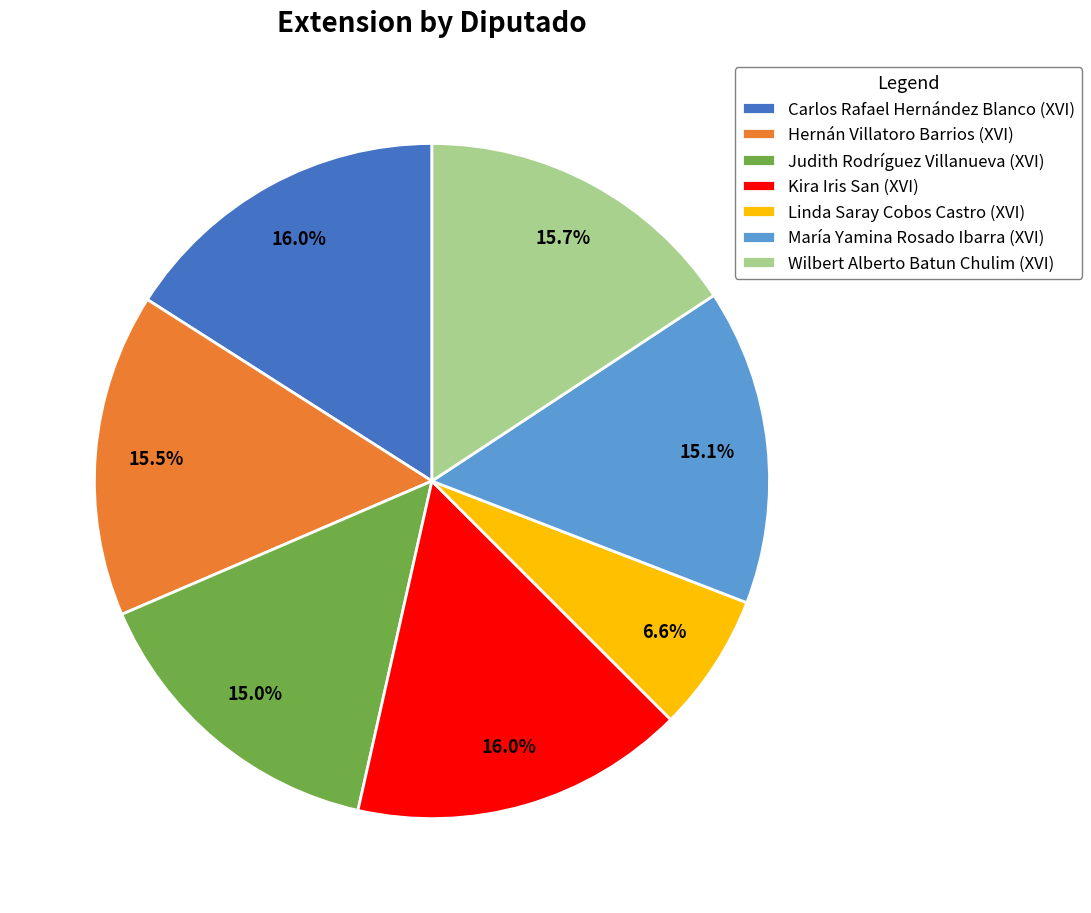

True or false: Linda Saray Cobos Castro (XVI) accounts for 1% of the total.

False